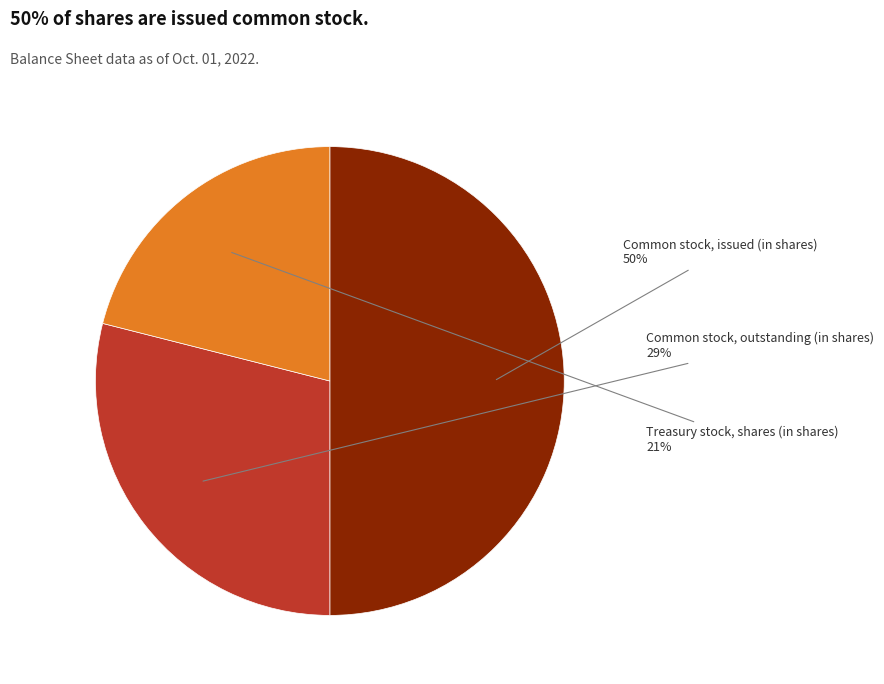

Approximately how many times larger is the value at Common stock, outstanding (in shares) compared to Treasury stock, shares (in shares)?

1.4